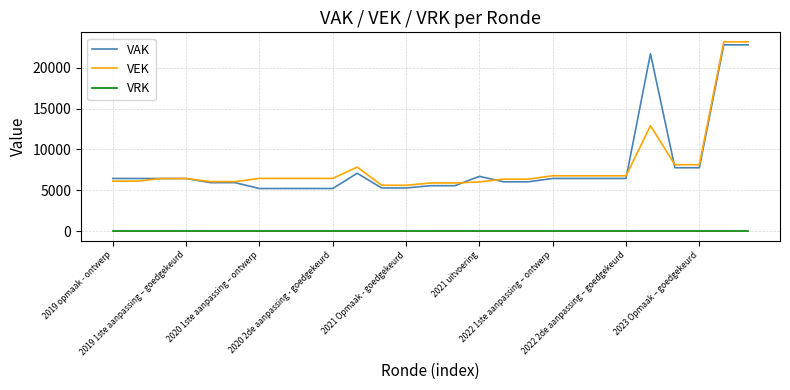

How many series are shown in this chart?

3